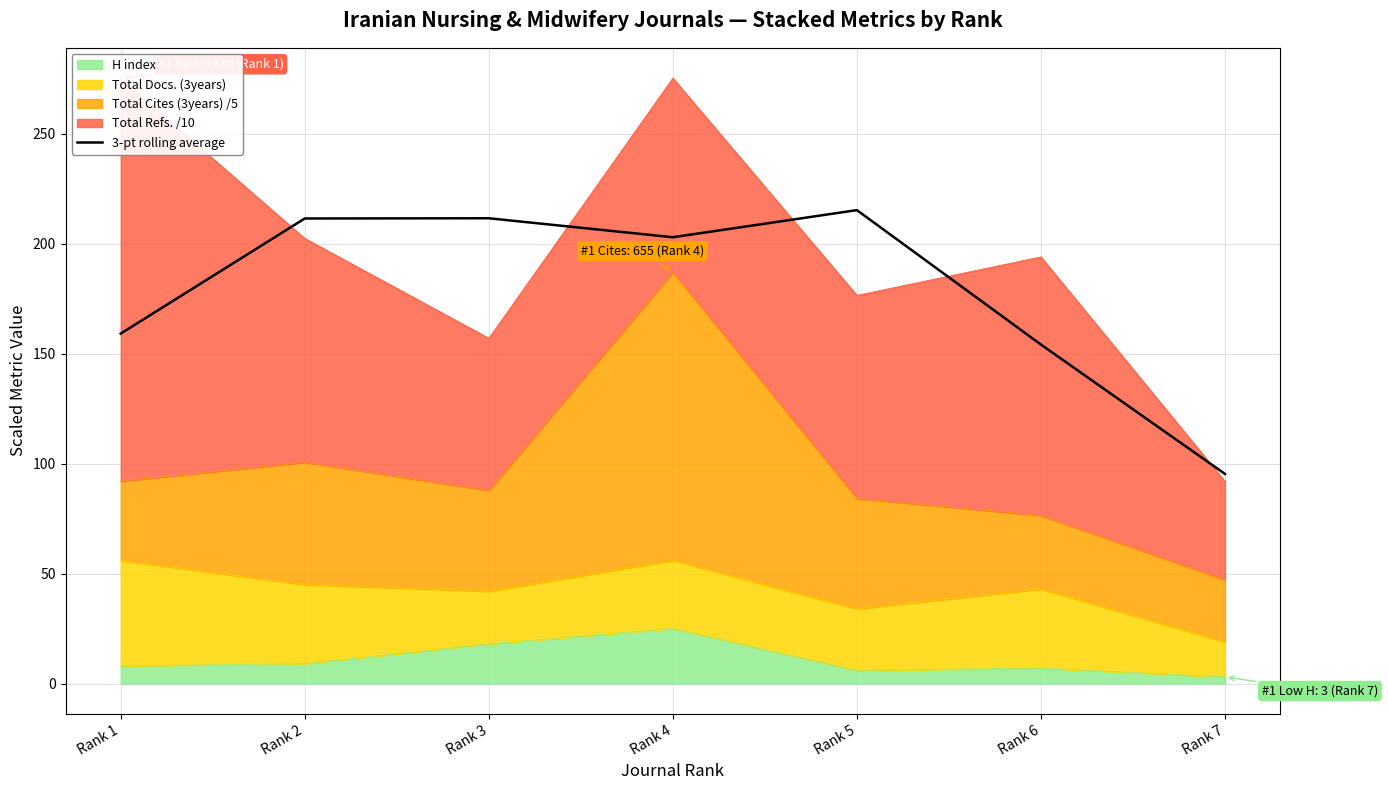

How many data points are above 202?

4